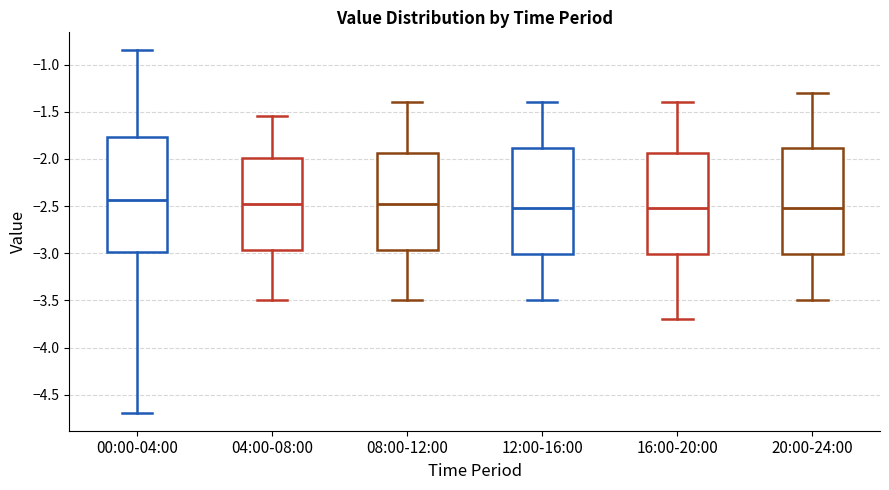

Comparing the boxes themselves (not the whiskers), which one is the tallest?

00:00-04:00